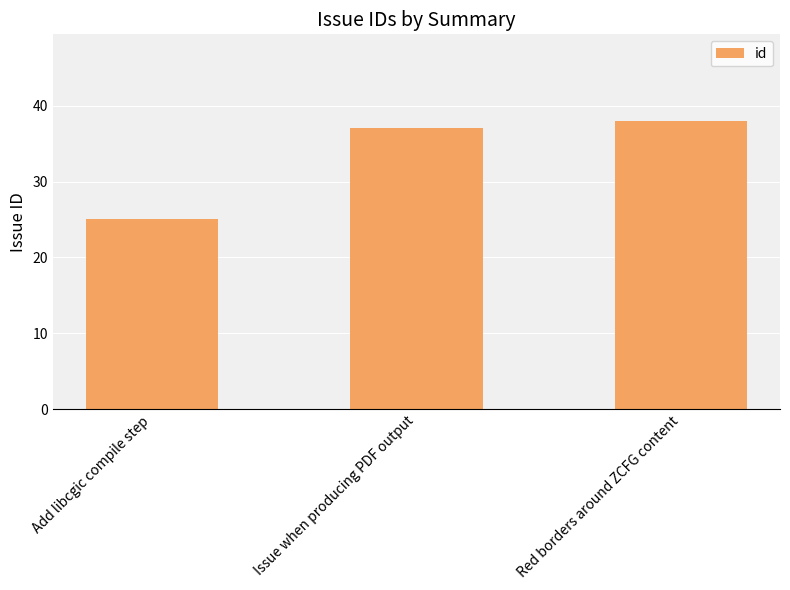

The chart shows a value of 56 at Red borders around ZCFG content. True or false?

False